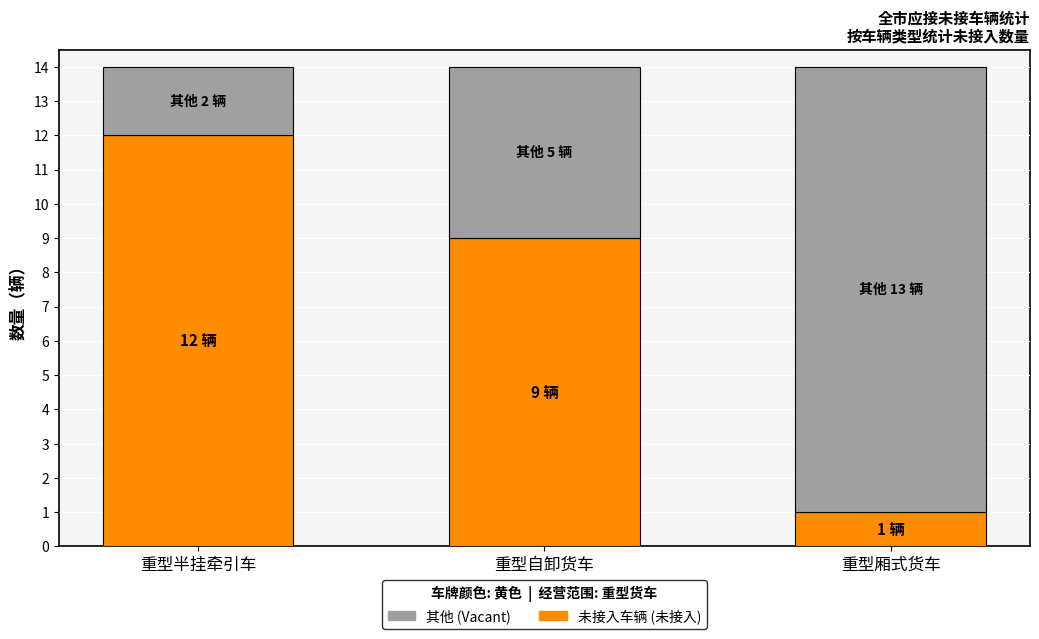

What is the total value across all series at 重型厢式货车?

14